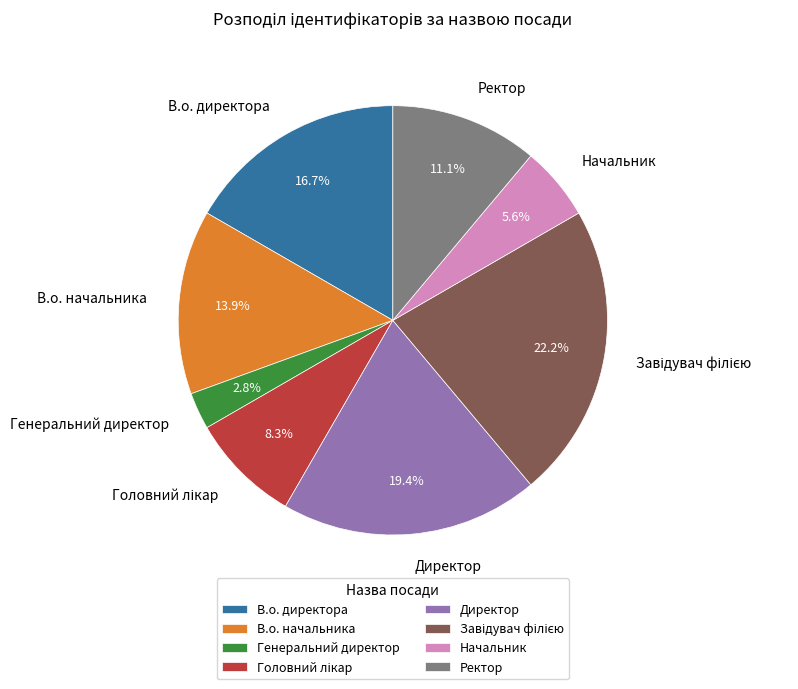

Is there any slice that represents more than half of the pie?

No